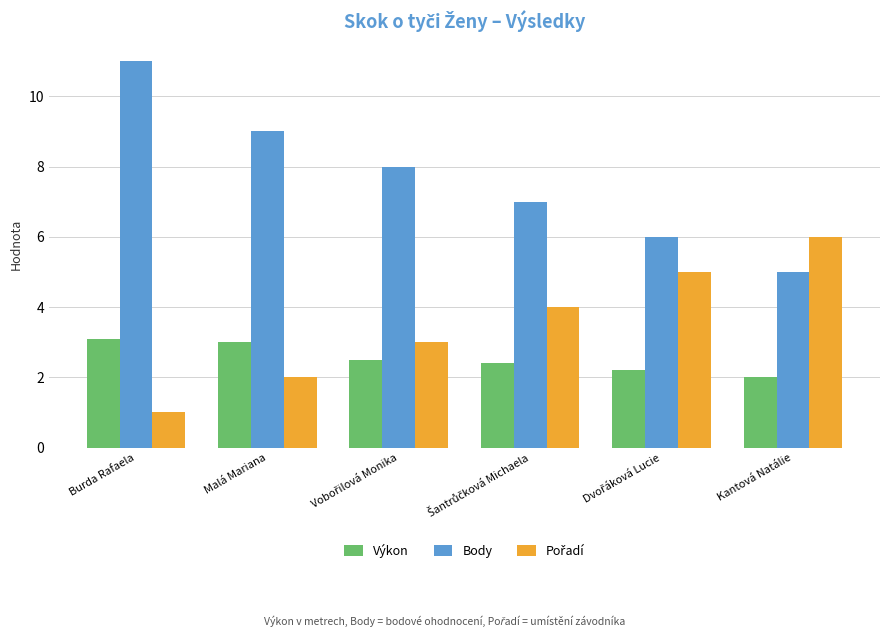

Which series changed the most between Burda Rafaela and Malá Mariana?

Body